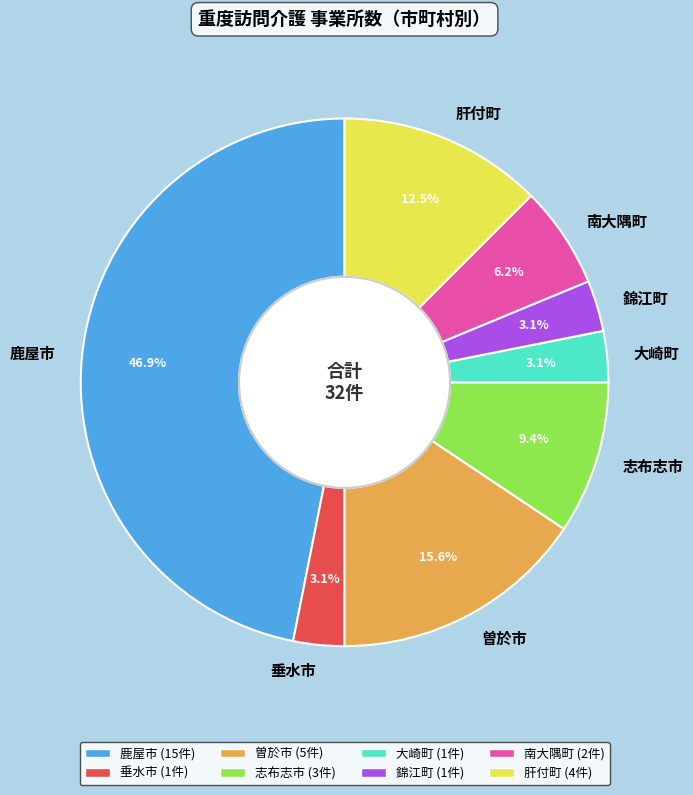

Which category has the biggest portion of the pie?

鹿屋市